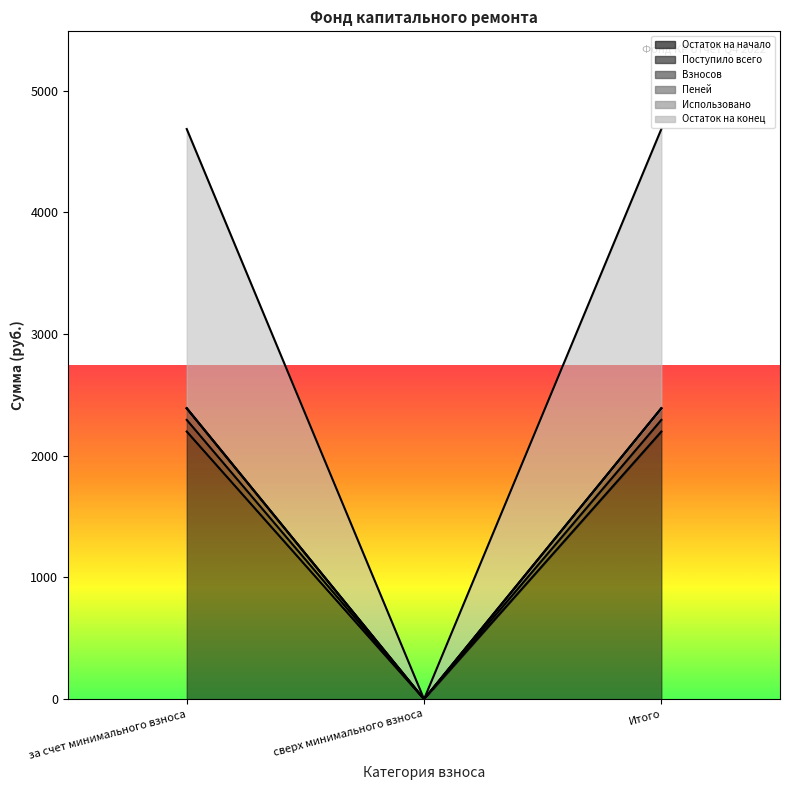

Which category has the lowest value in the Остаток на начало series?

сверх минимального взноса